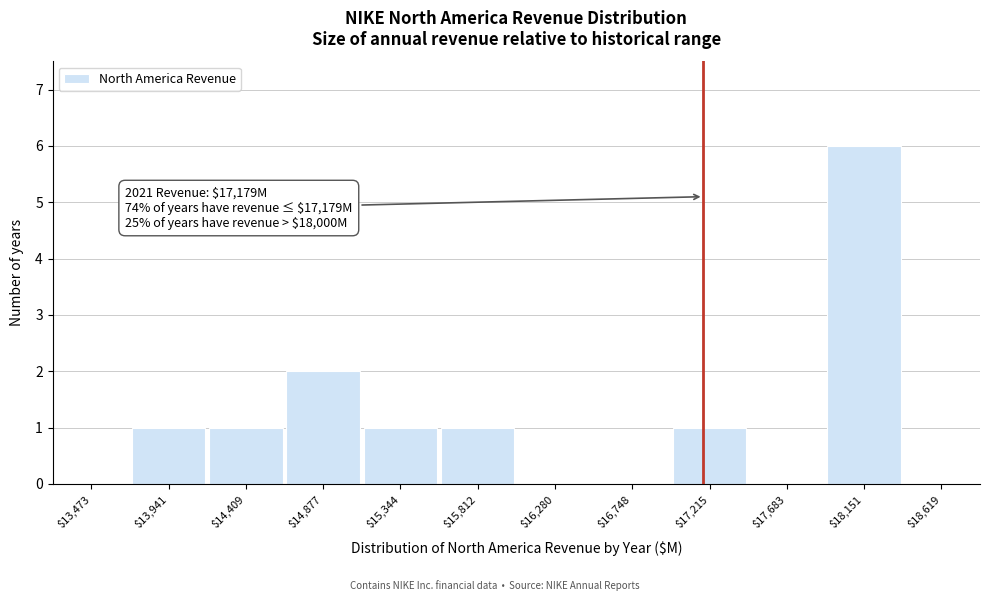

Over which range of the x-axis is the bar tallest?

17900 to 18400